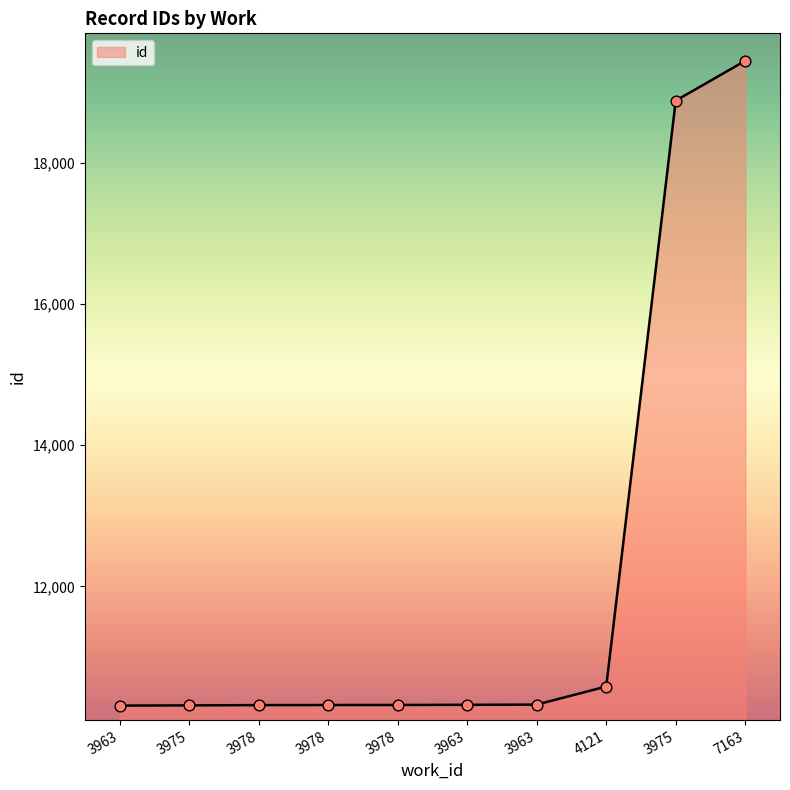

What is the change in value from 3963 to 3963?

+11